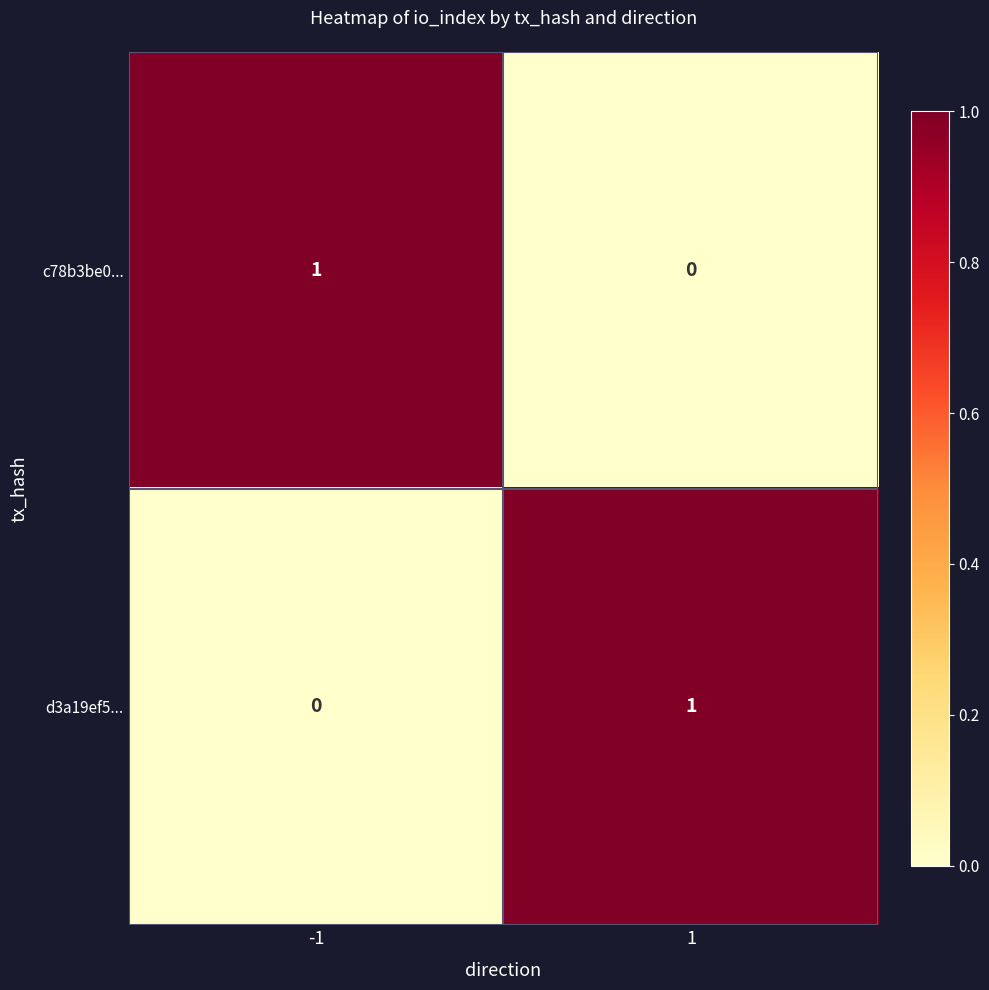

Is it true that d3a19ef5... equals -1 at -1?

False